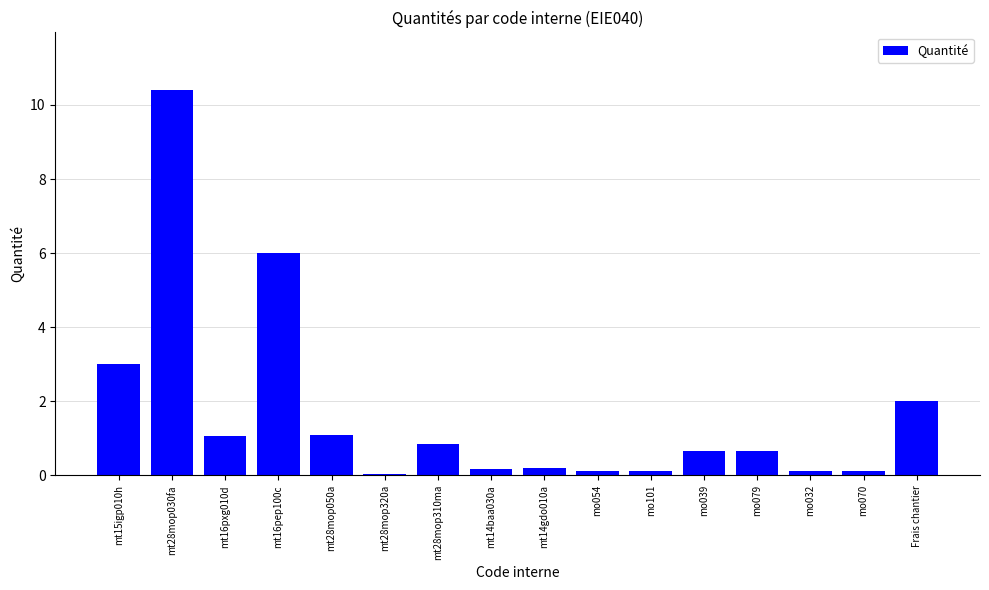

How many bars are there in total?

16